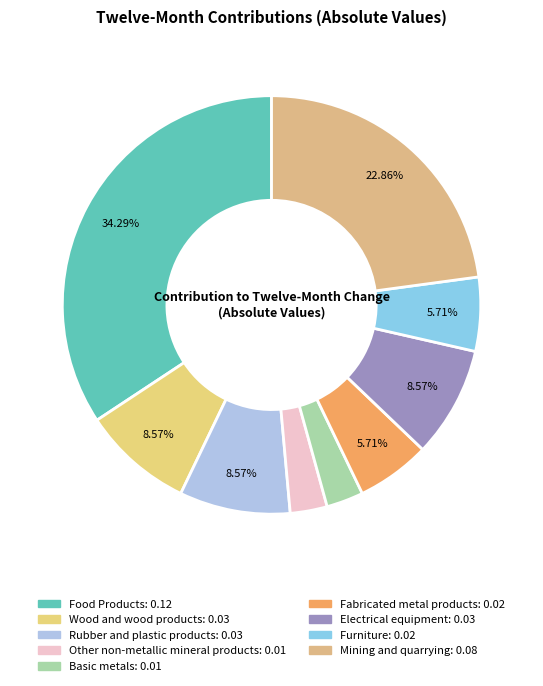

What percentage is the Other non-metallic mineral products slice, to the nearest percent?

3%